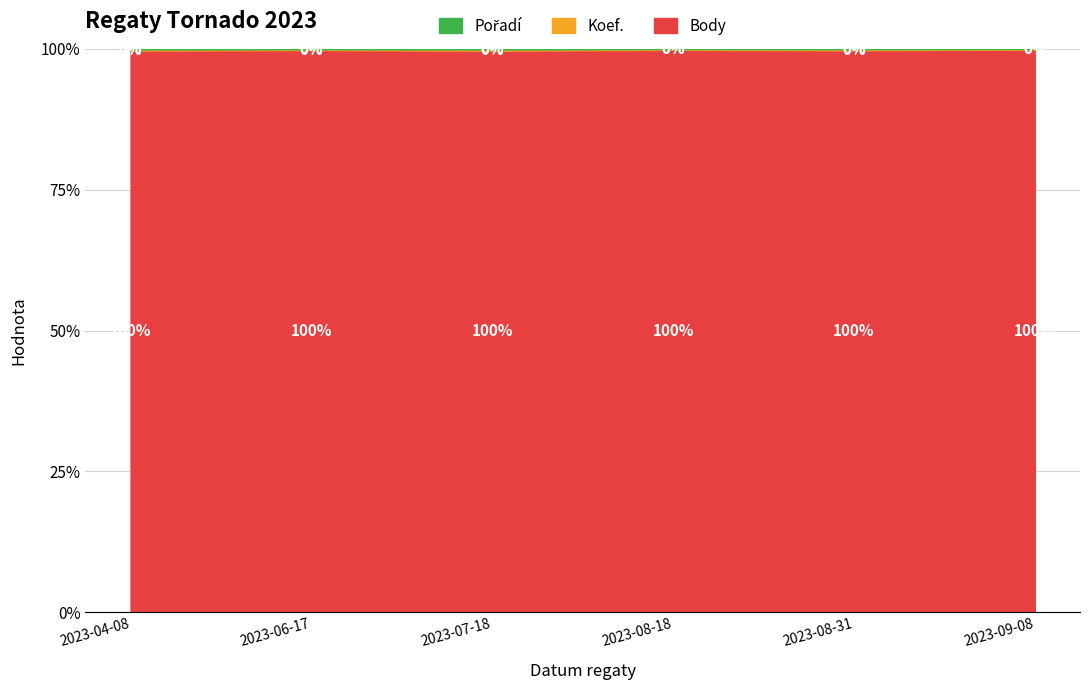

What is the sum of all Pořadí values?

28